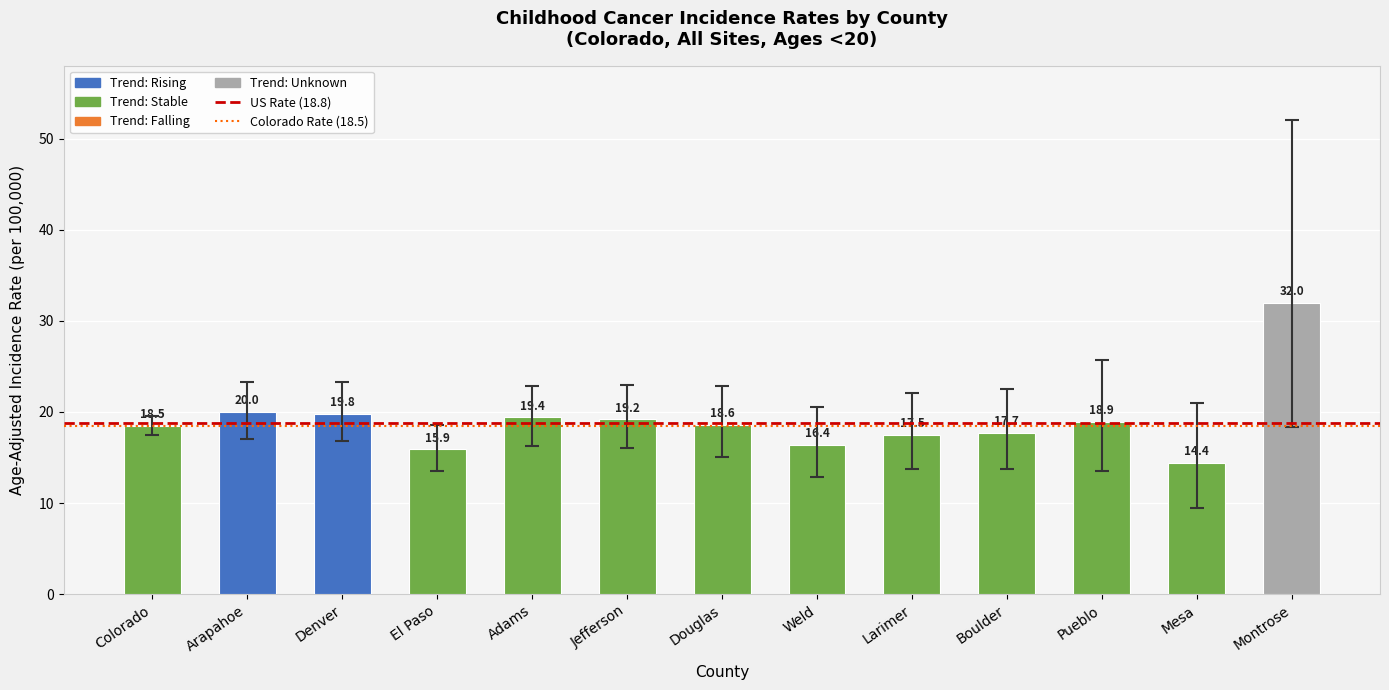

What is the maximum value shown in the chart?

32.0